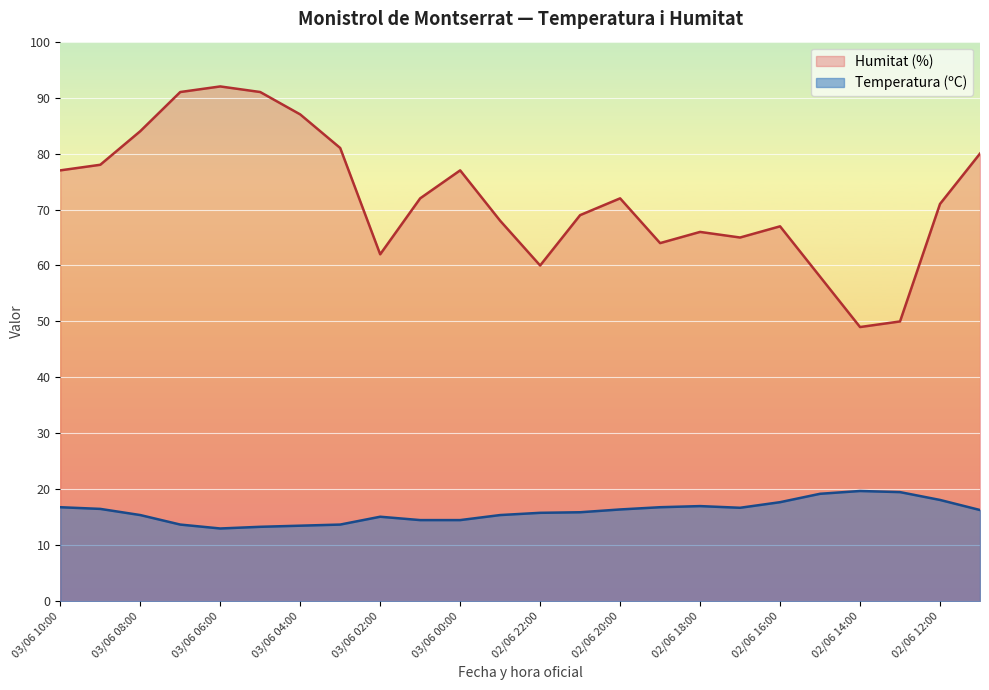

Is it true that Humitat (%) equals 89.5 at 03/06 02:00?

False